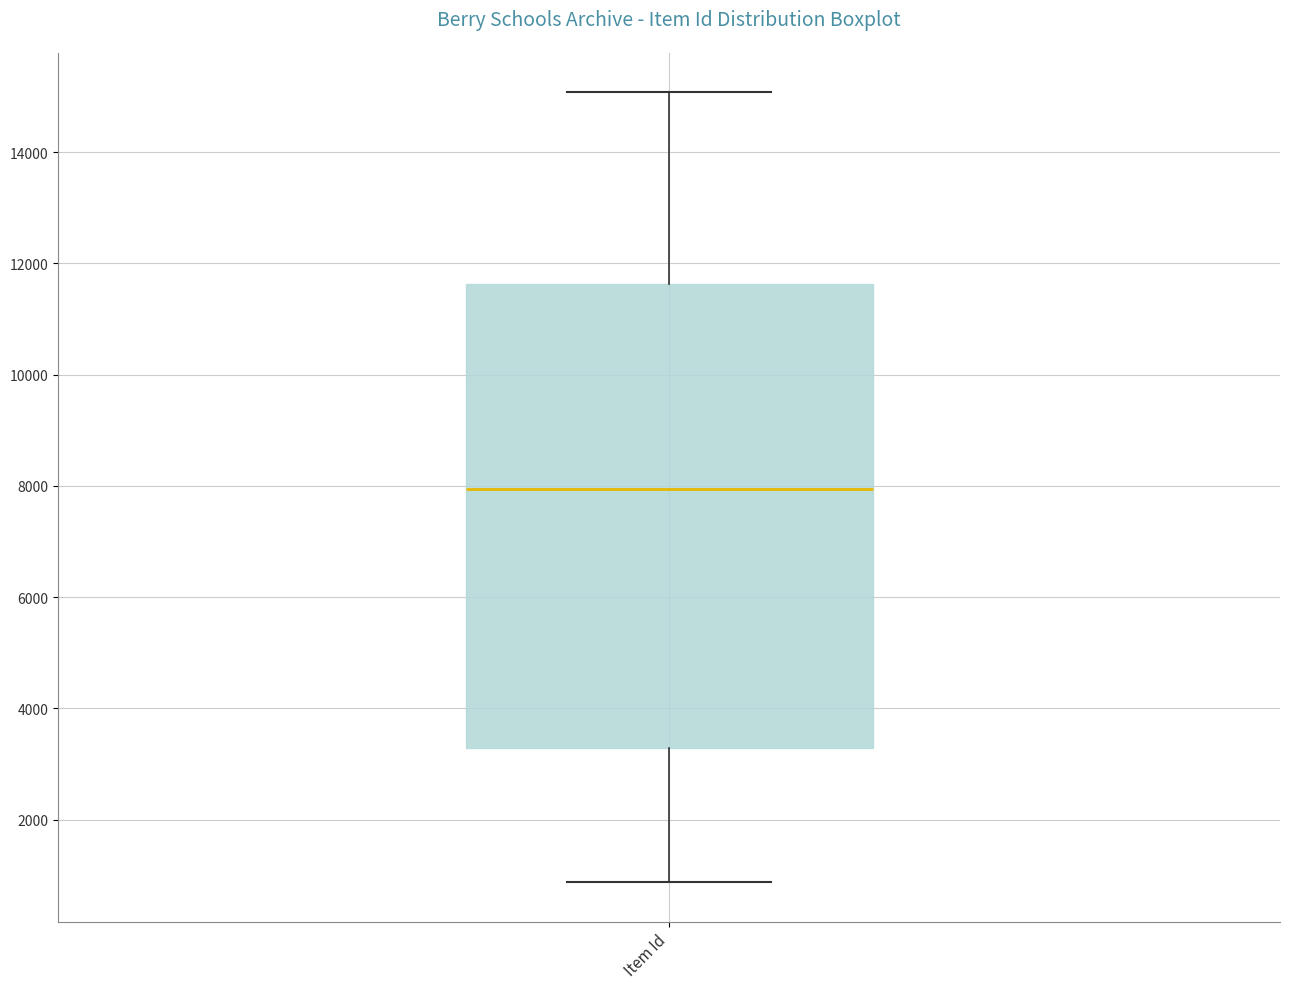

Transcribe this box plot: give where the median line is, the range the box spans, and where the two whiskers end, as read against the y-axis. The values are not printed on the chart, so give them approximately, as read against the axis.

median 8000, box 3200 to 11600, whiskers 800 to 15000